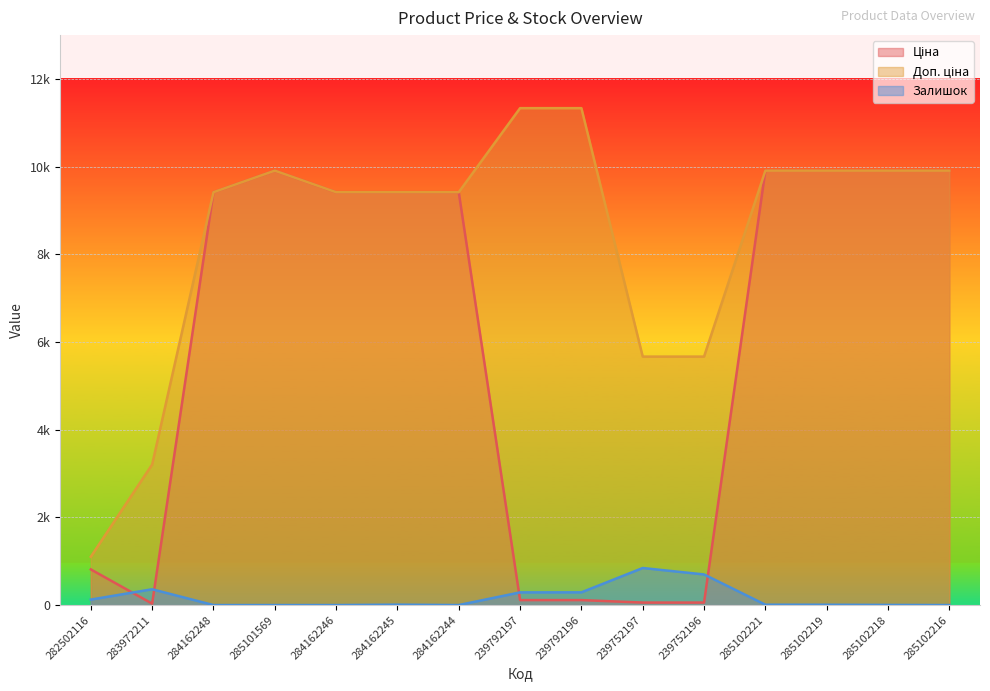

What is the sum of all Доп. ціна values?

125518.7